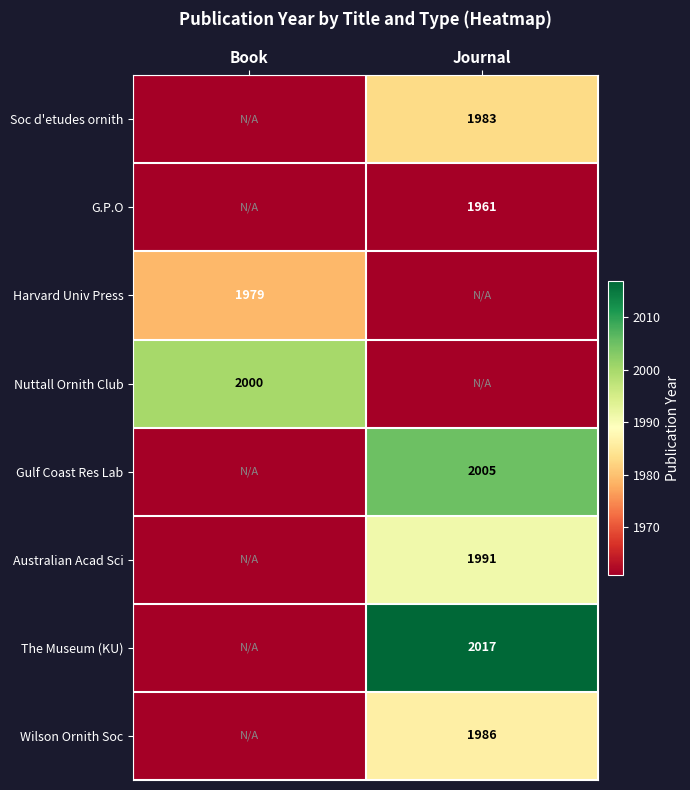

The value of Wilson Ornith Soc at Journal is 3314. True or false?

False